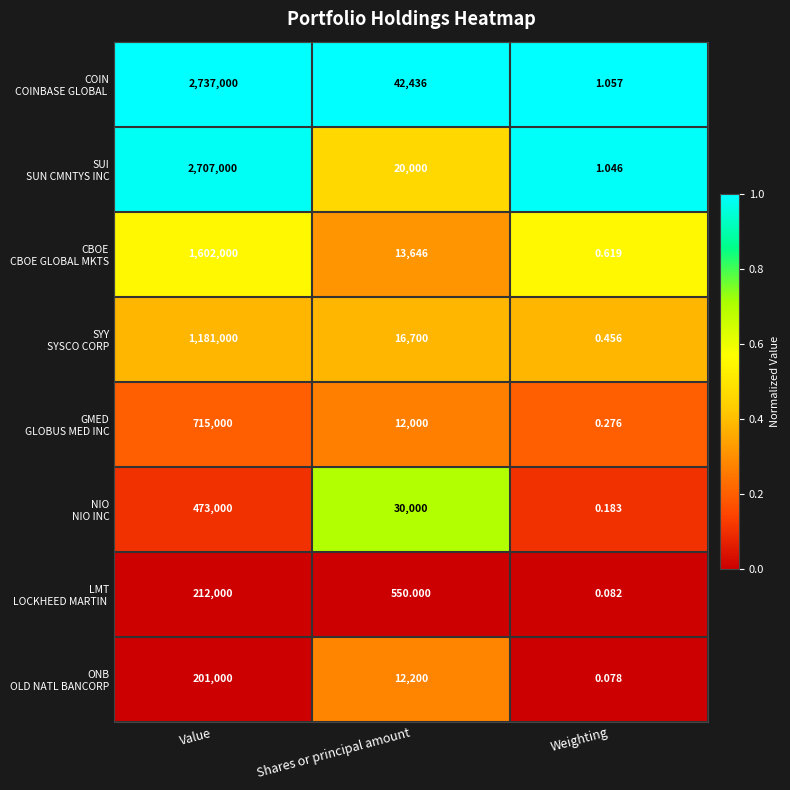

At which category is the sum across all series the highest?

Value